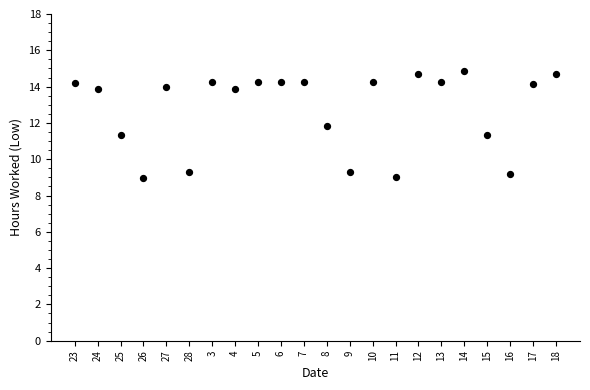

What is the range of Y values (max minus min)?

5.9